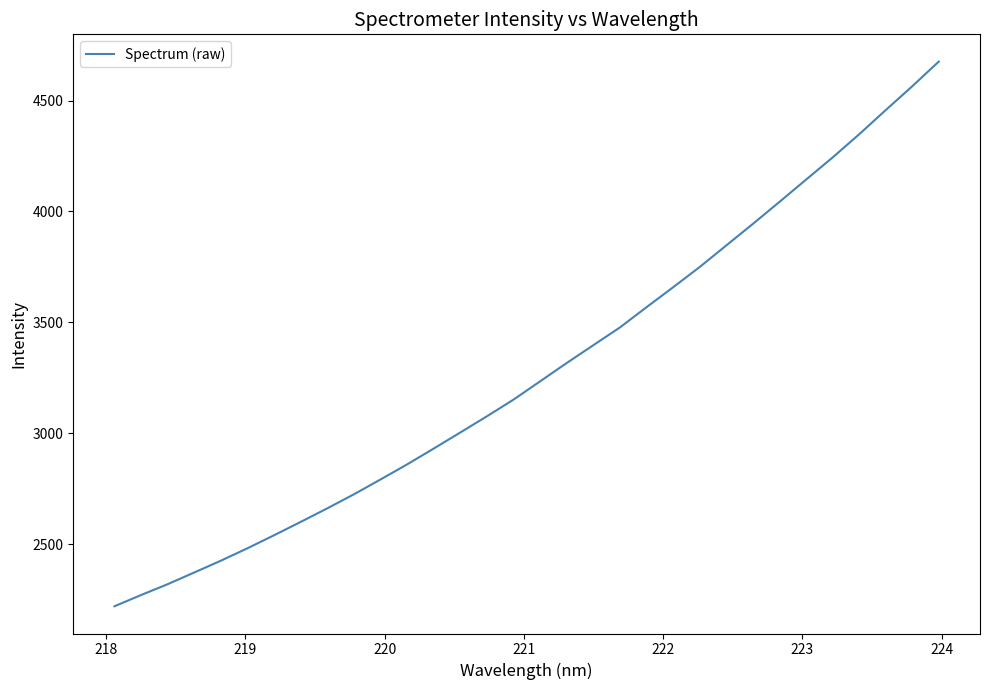

Does the chart have visible grid lines?

No